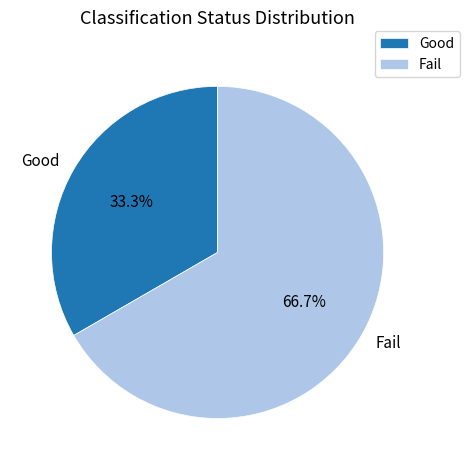

Which slice is the smallest?

Good